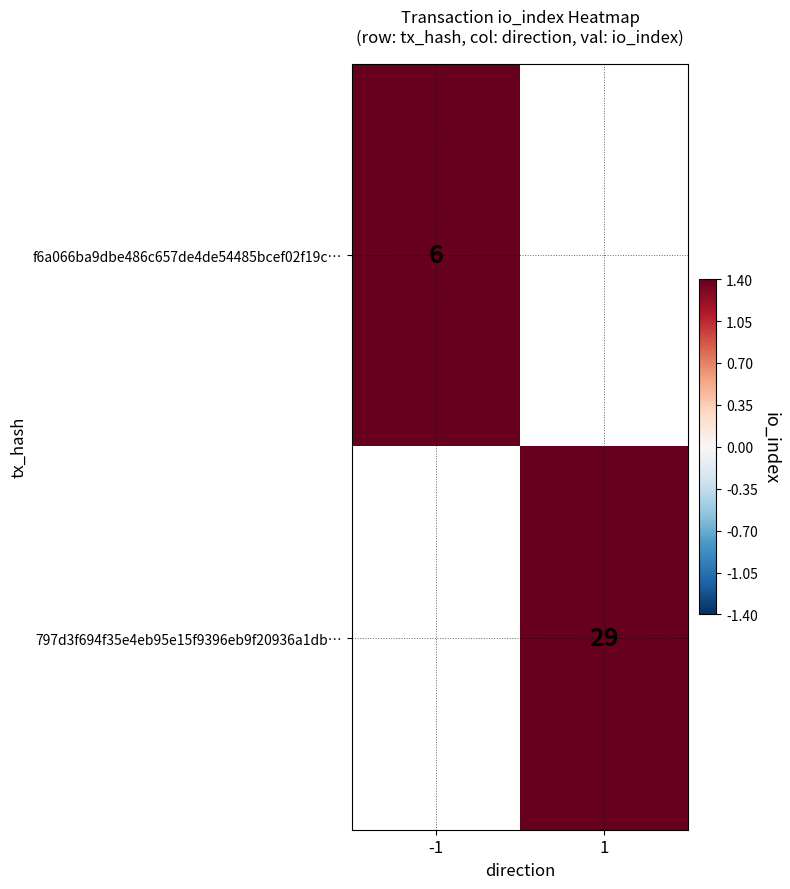

The value of f6a066ba9dbe486c657de4de54485bcef02f19c… at -1 is 3. True or false?

False